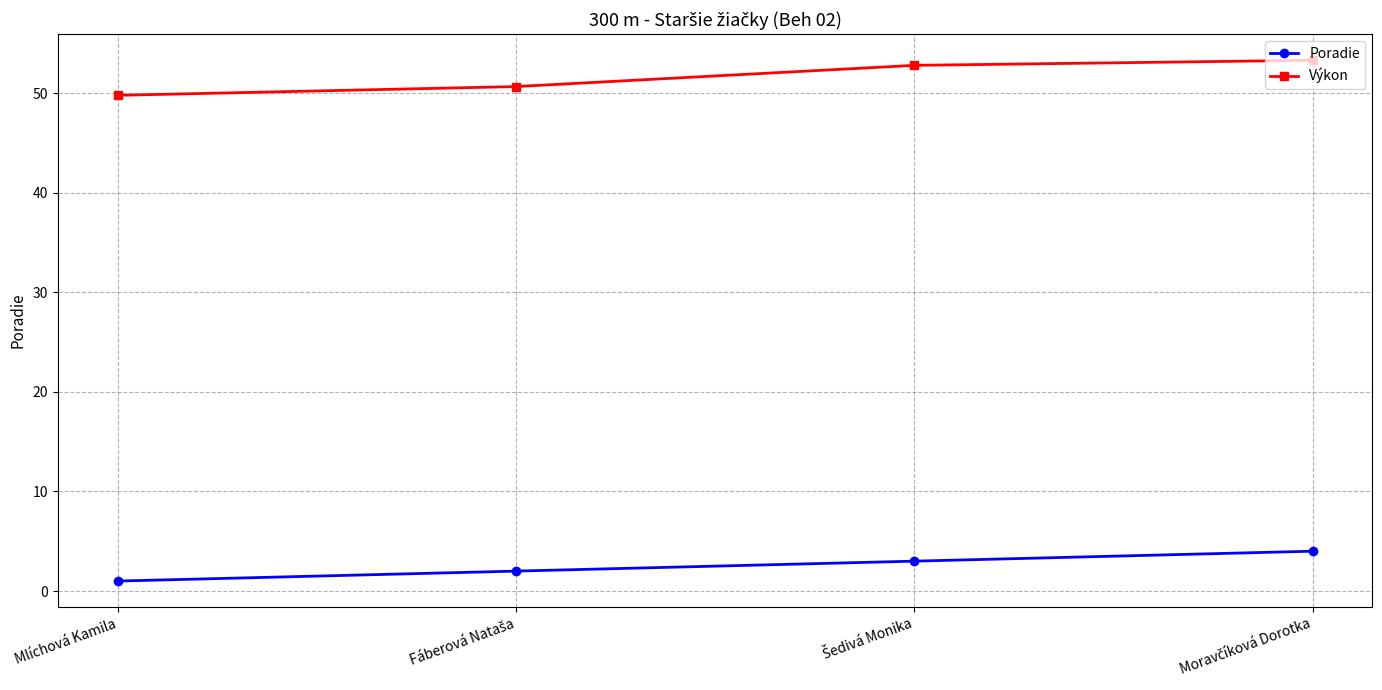

True or false: Poradie has more than 1 interior local peaks.

False